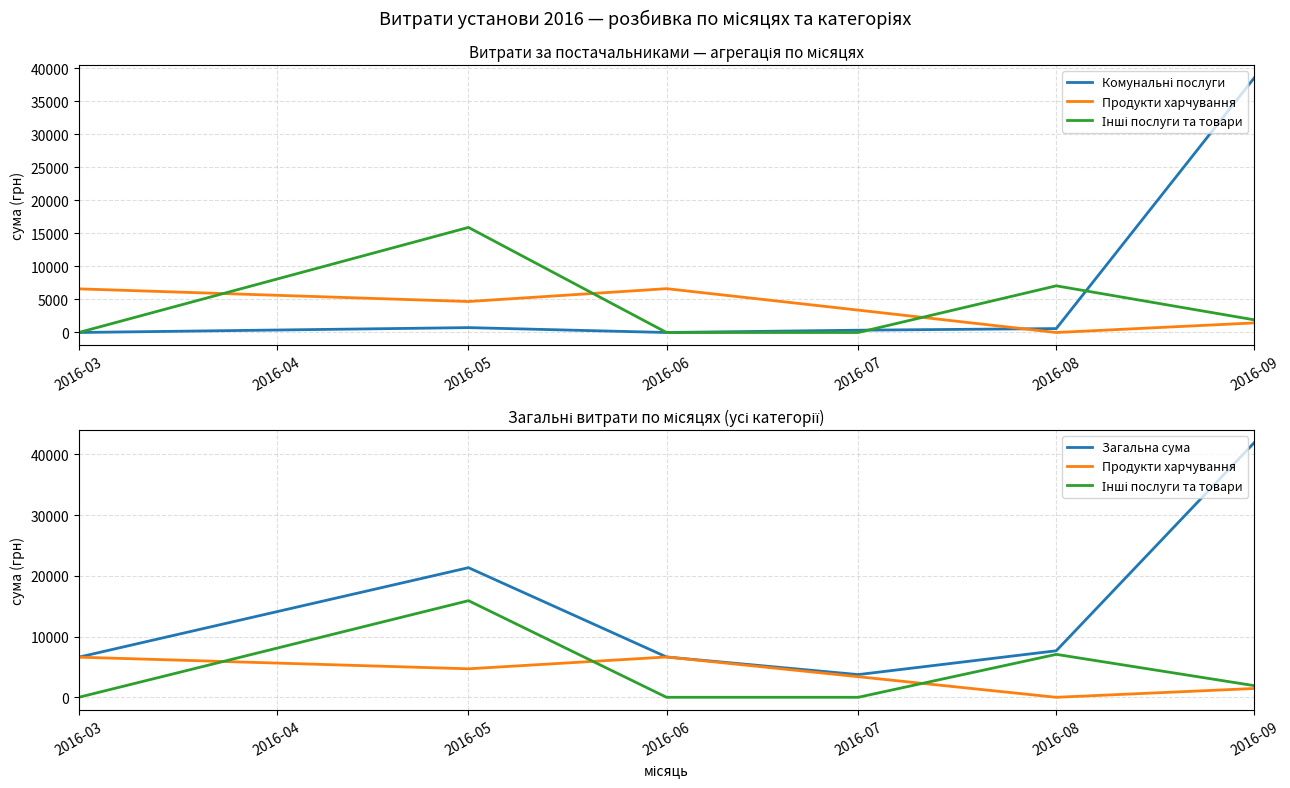

How many data points in Комунальні послуги are above 593?

3